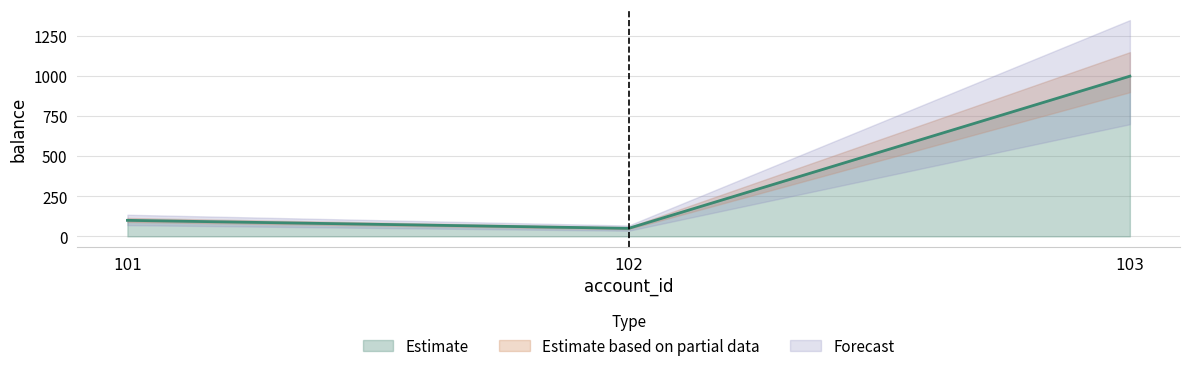

At which label does the data first exceed 100?

103